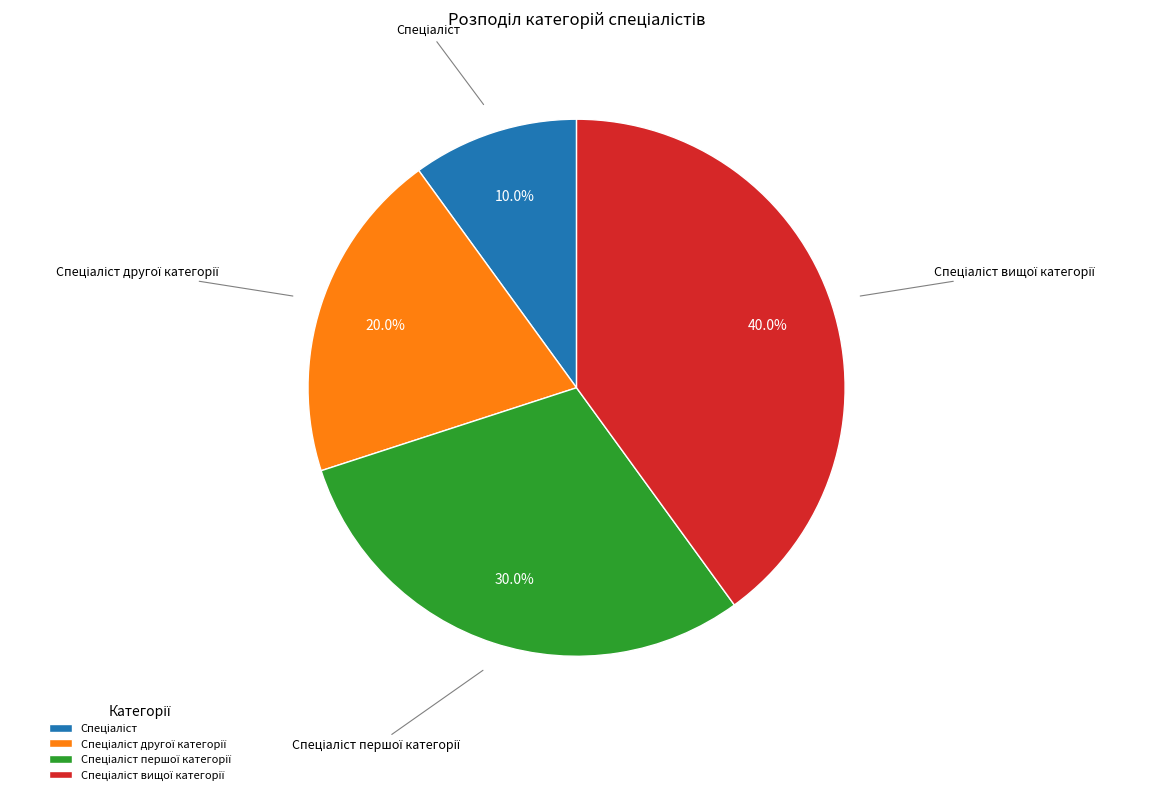

How many slices are in this pie chart?

4